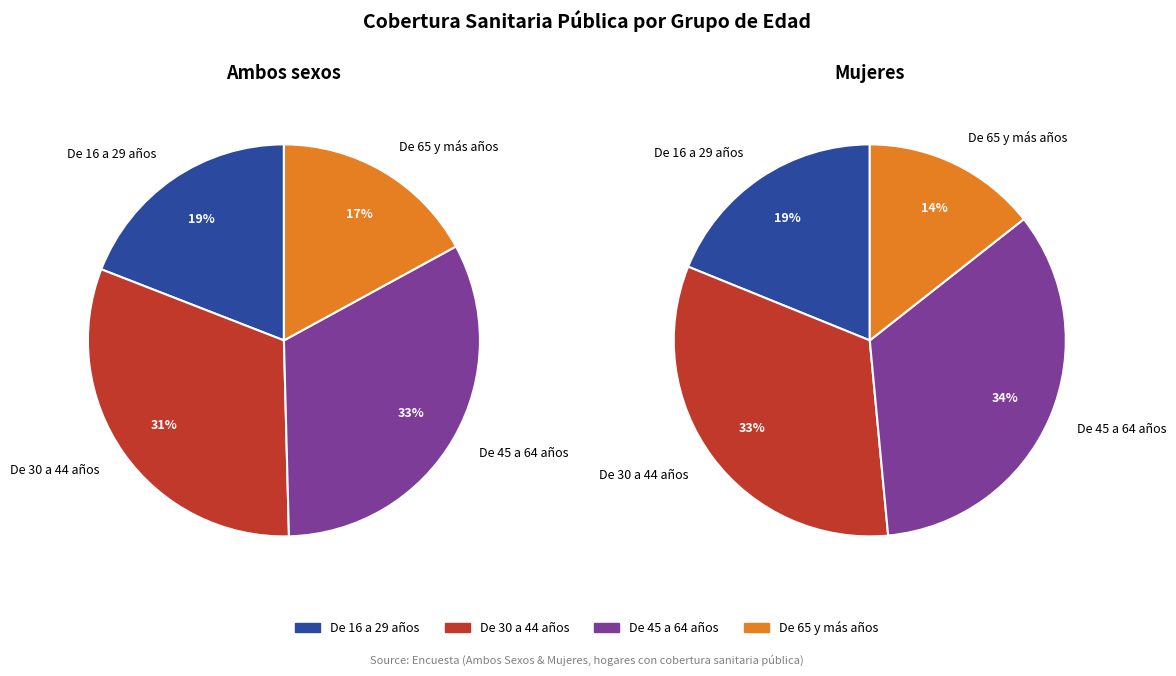

Is there a majority slice in this chart?

No